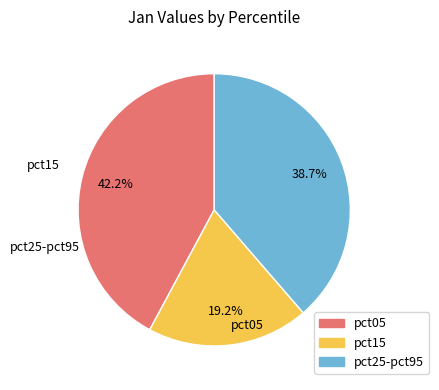

How many segments does this pie chart have?

3